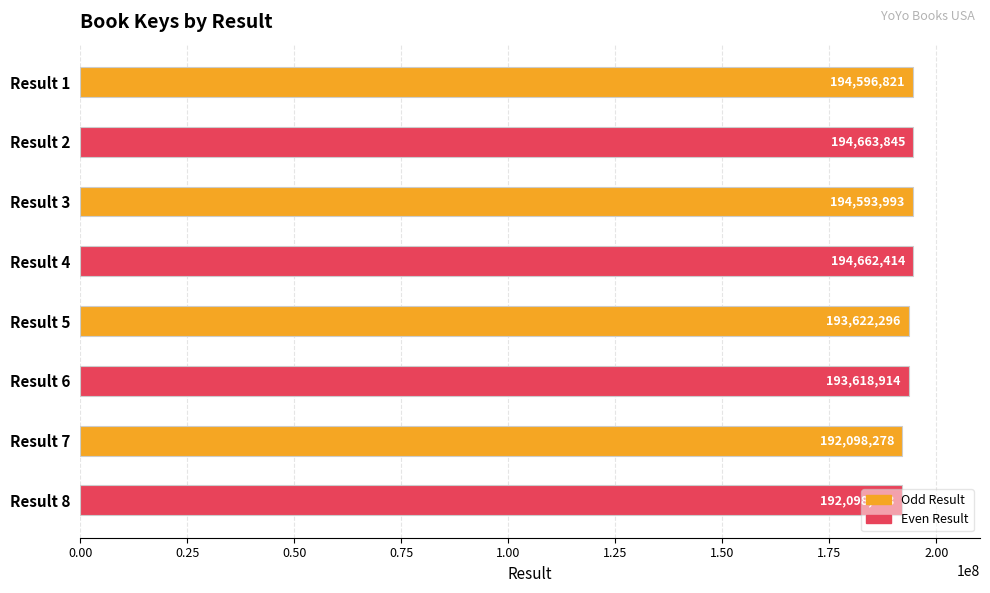

What is the maximum value shown in the chart?

194663845